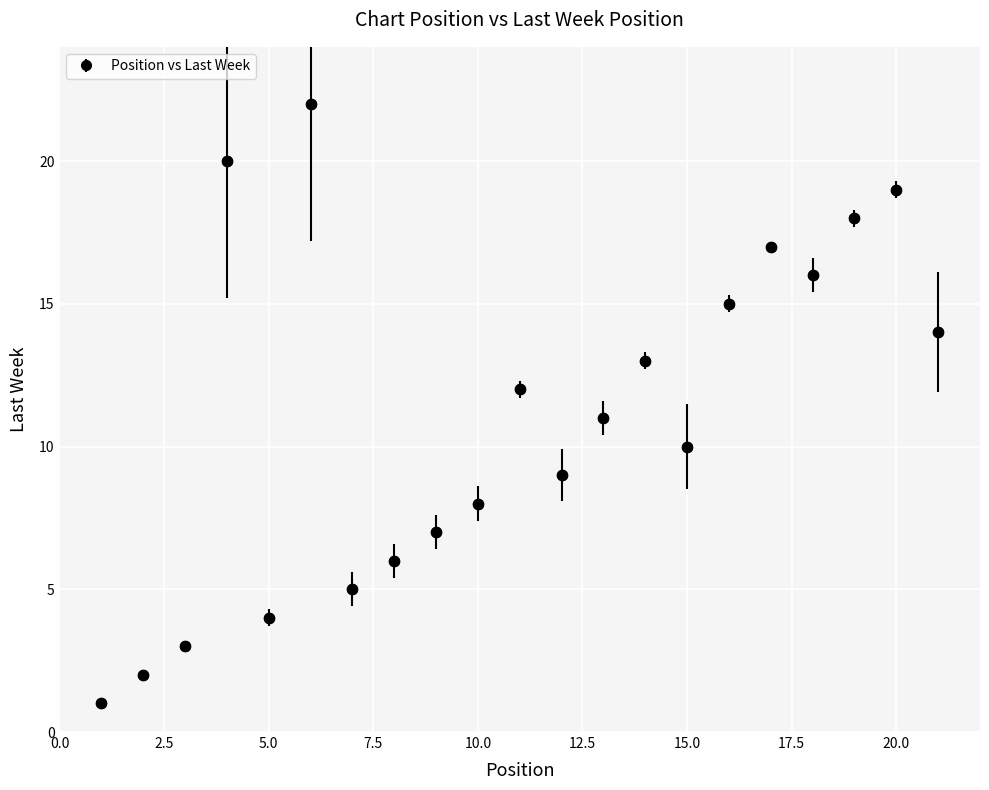

What is the range of Y values (max minus min)?

21